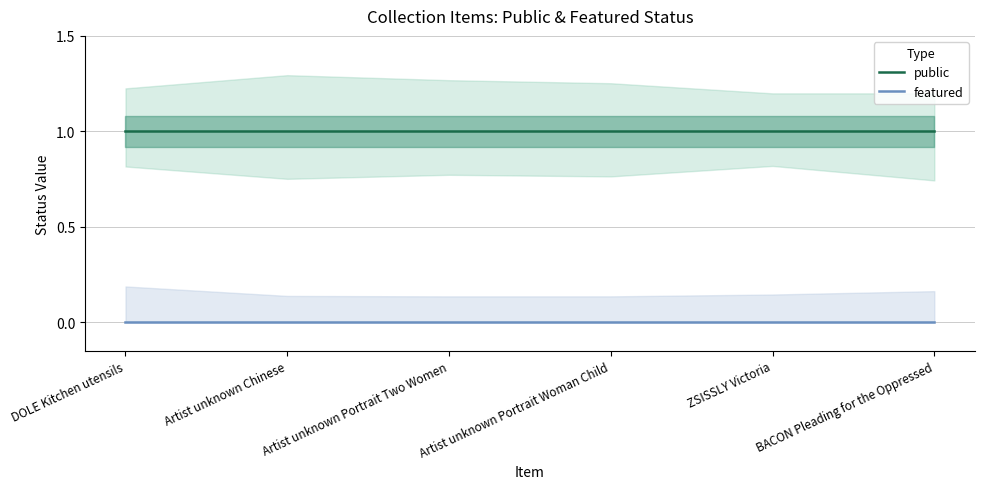

At how many categories does at least one series exceed 0?

6